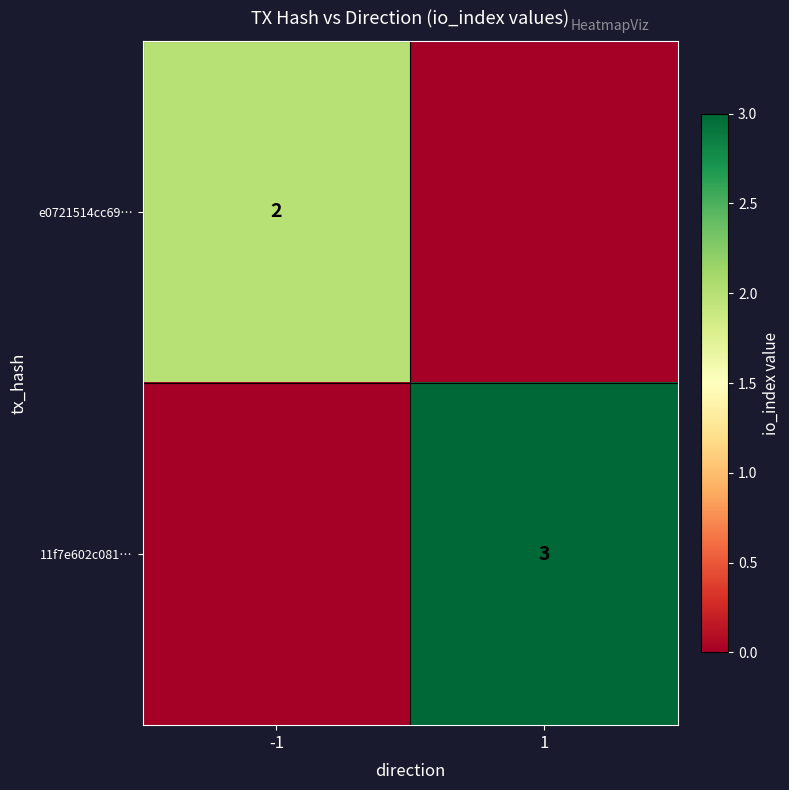

At which category does the chart reach its minimum across all series?

1